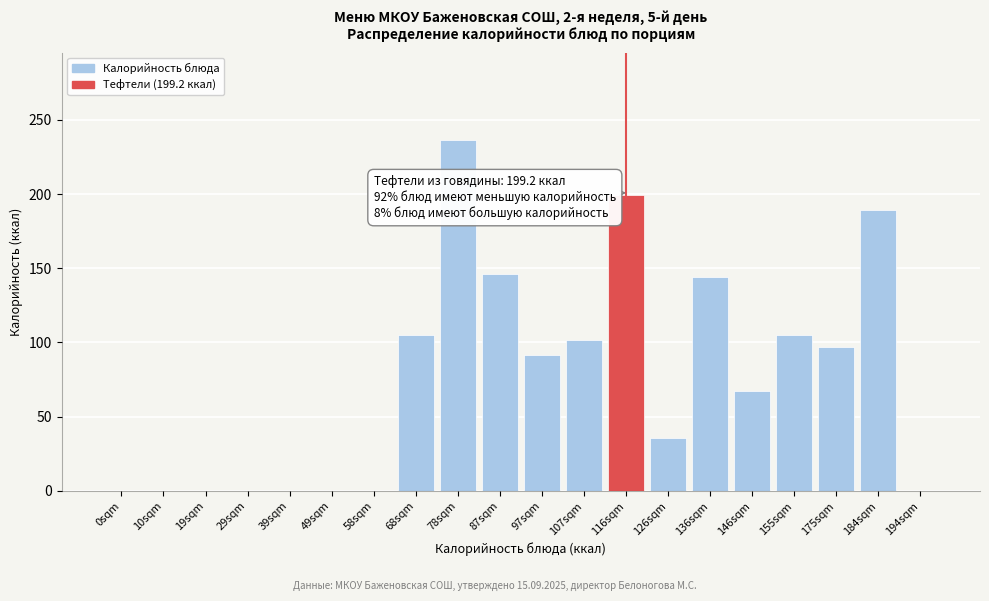

Reading left to right, list all the values displayed in this chart.

0sqm=0.0	10sqm=0.0	19sqm=0.0	29sqm=0.0	39sqm=0.0	49sqm=0.0	58sqm=0.0	68sqm=104.8	78sqm=236.2	87sqm=146.0	97sqm=91.5	107sqm=101.8	116sqm=199.2	126sqm=35.4	136sqm=144.0	146sqm=67.0	155sqm=104.8	175sqm=96.6	184sqm=189.0	194sqm=0.0